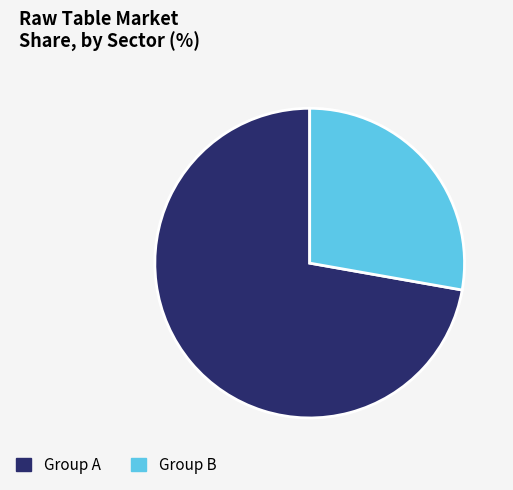

How many slices are in this pie chart?

2